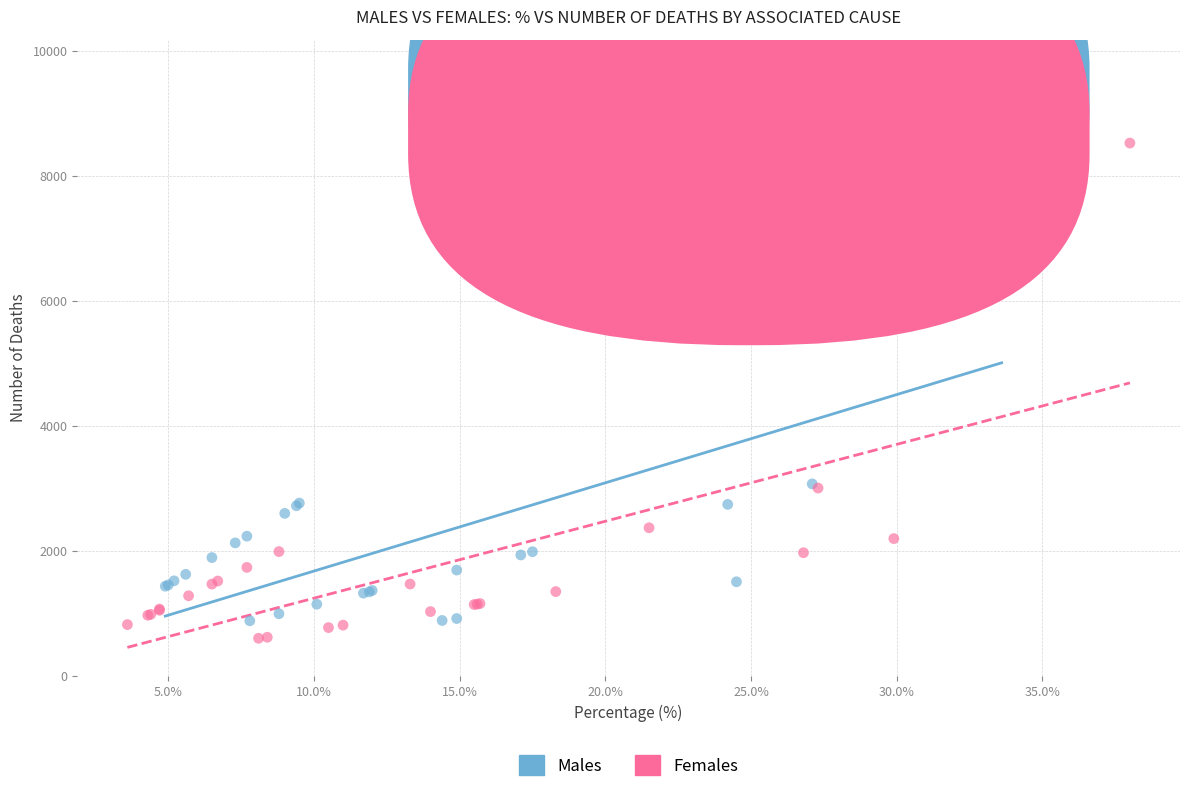

Which series contains the highest Y value?

Males